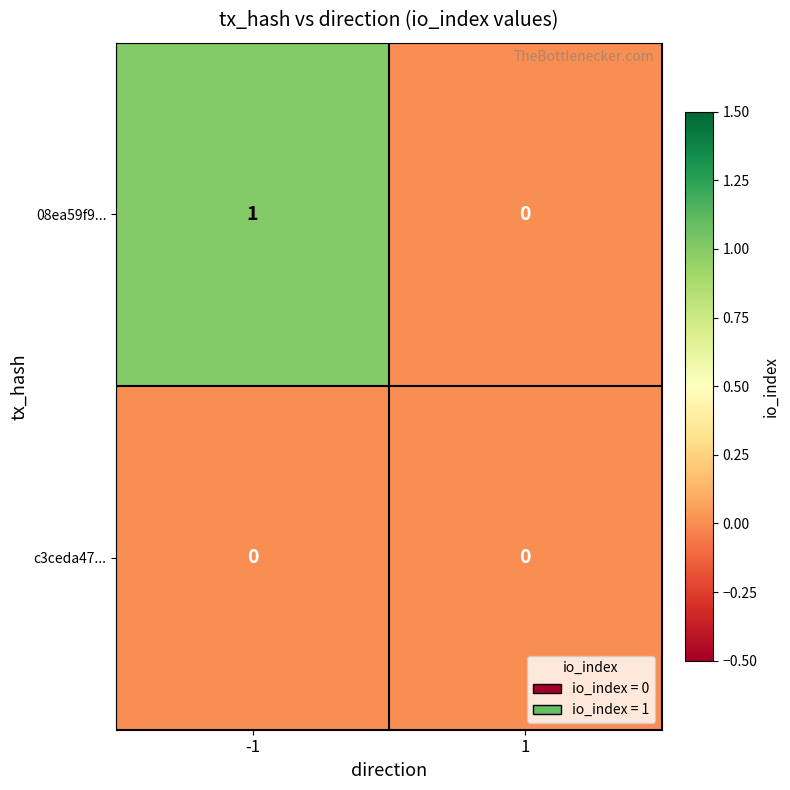

How many distinct data groups are displayed?

2